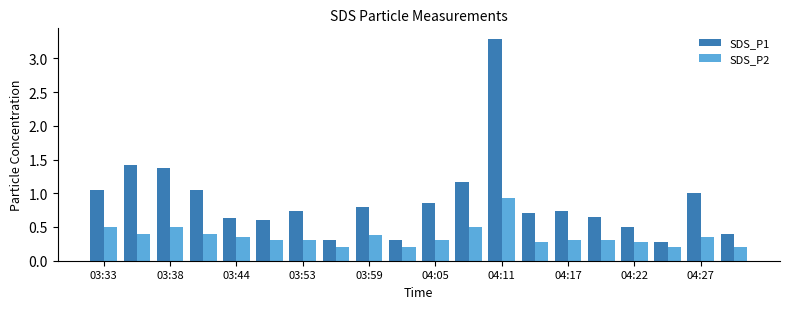

Which series has the largest range (max minus min)?

SDS_P1